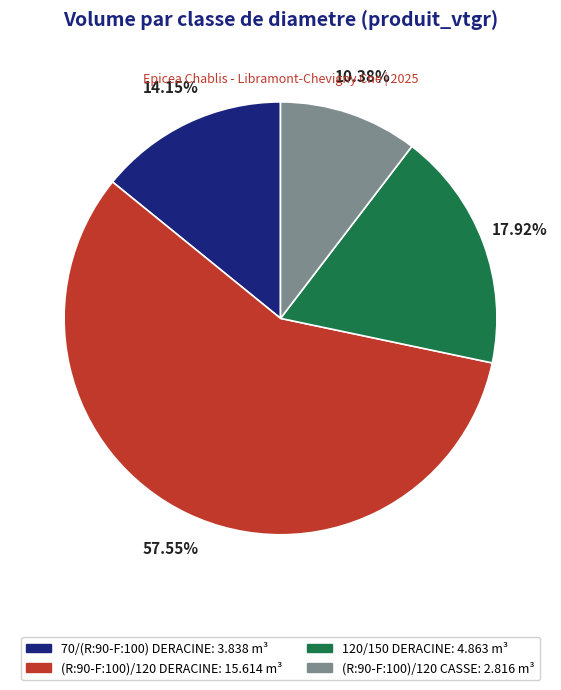

To the nearest percent, what is the difference between the largest and smallest slice percentages?

47%